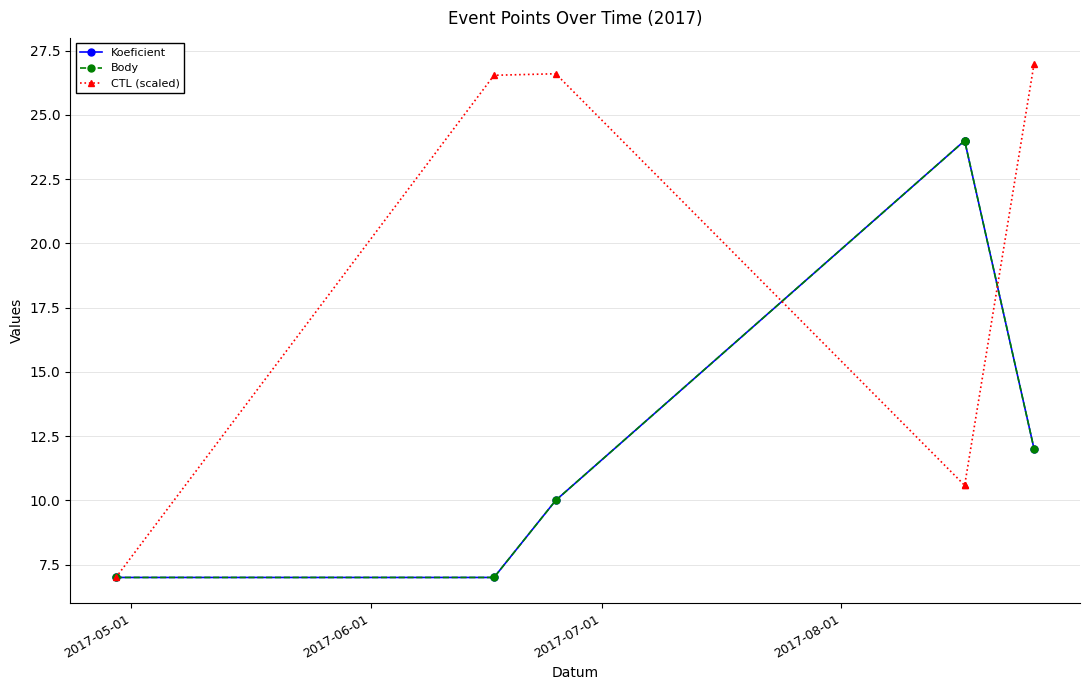

True or false: CTL (scaled) has more than 2 points higher than both neighbors.

False